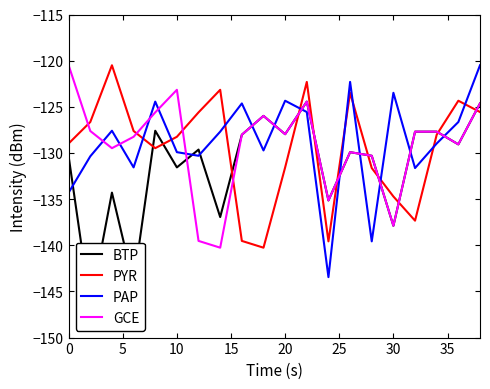

What is the difference between the PAP values at 10 and 20?

5.6